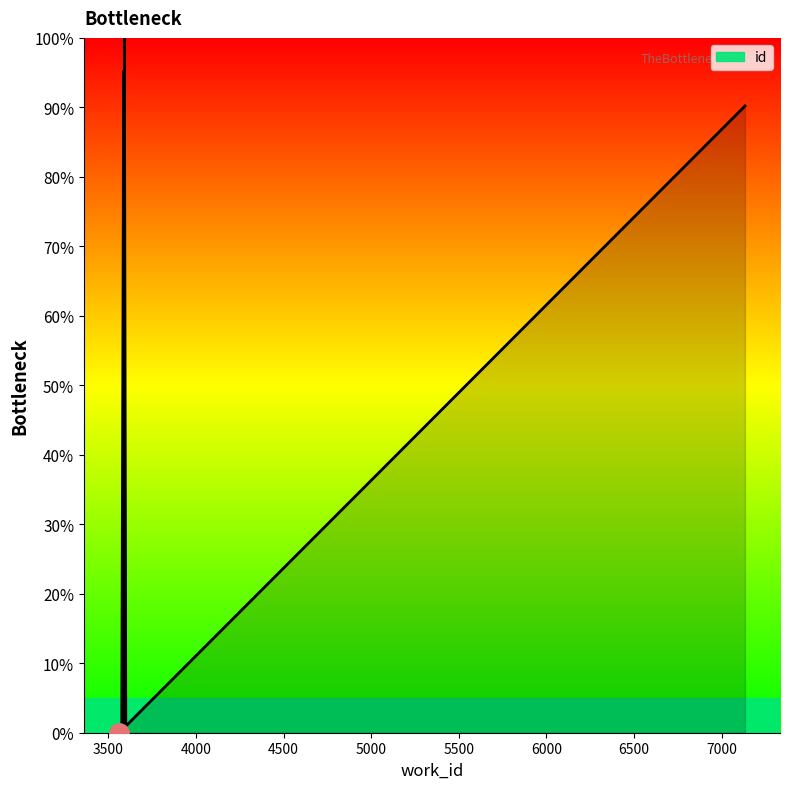

What is the value of the 4th point from the left?

0.3